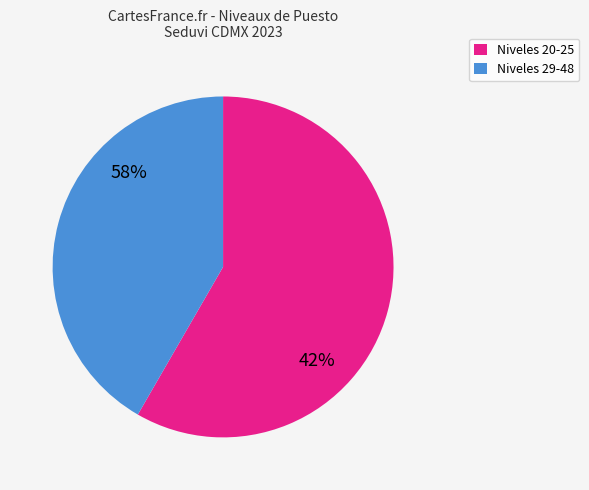

Is it true that 20 is 1% of the pie?

False